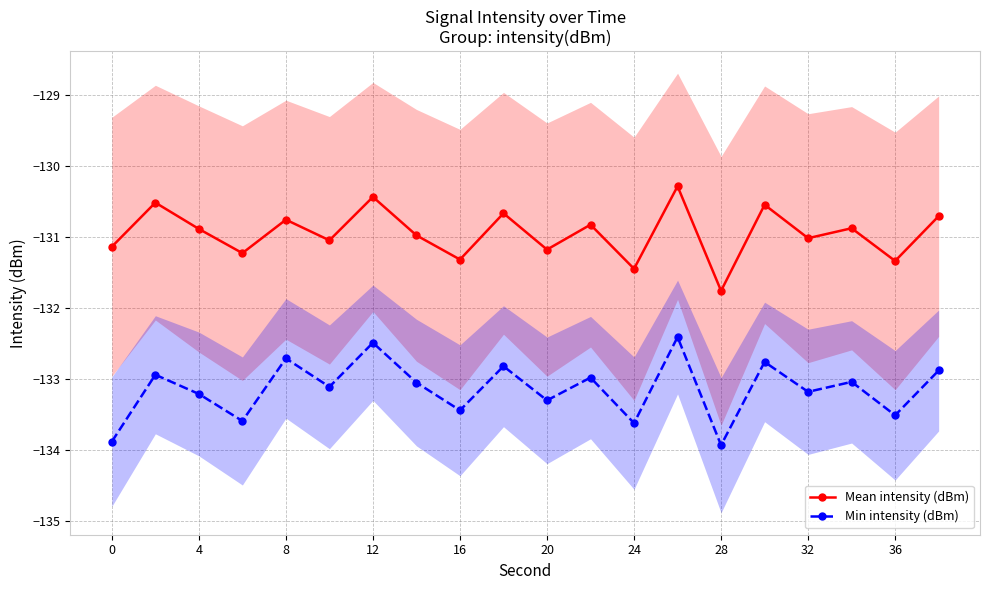

True or false: Mean intensity (dBm) and Min intensity (dBm) cross at least once.

False